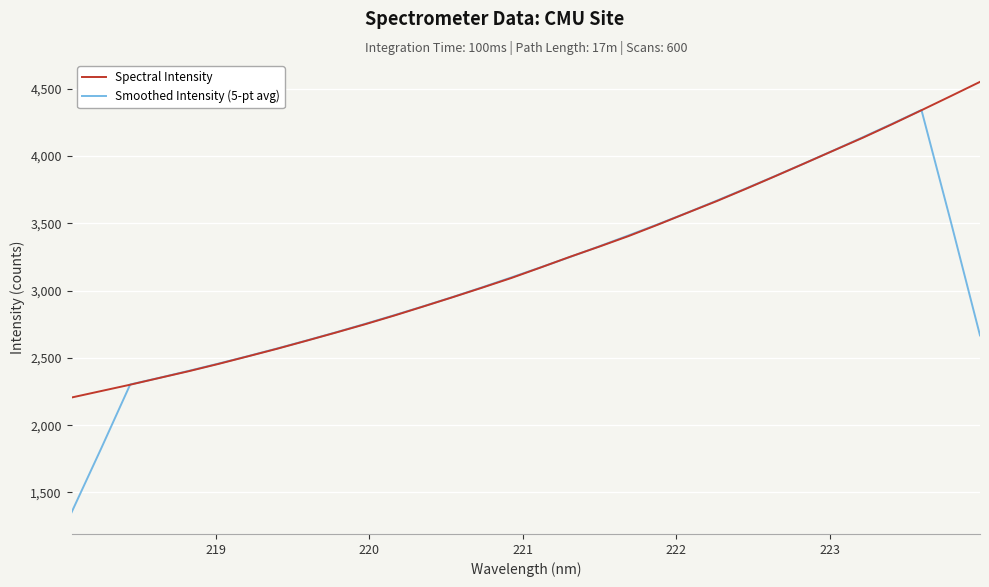

Rank the series by their maximum value, from lowest to highest.

Smoothed Intensity (5-pt avg), Spectral Intensity